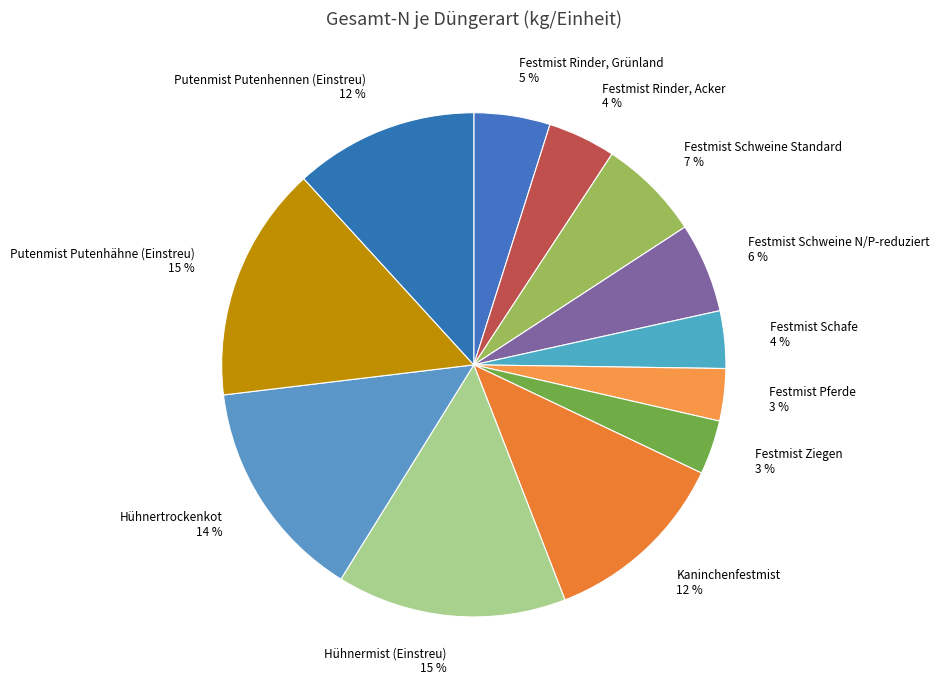

What is the ratio of the value at Festmist Schweine N/P-reduziert to the value at Kaninchenfestmist?

0.5